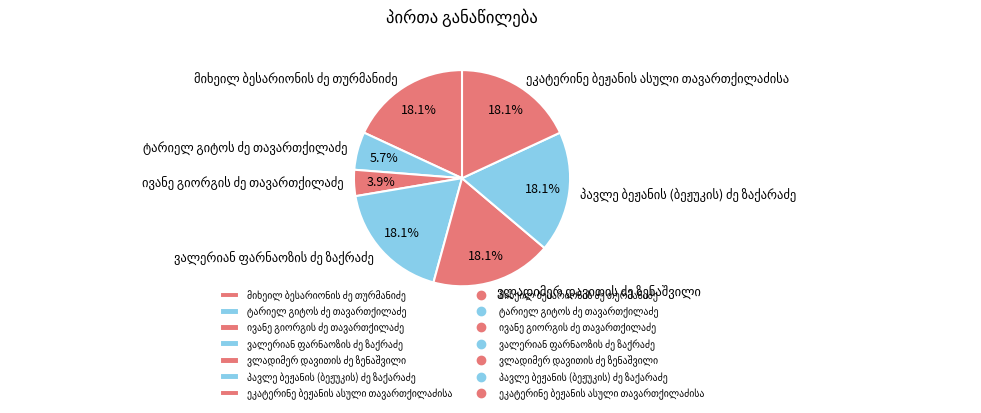

Does any single category account for the majority?

No